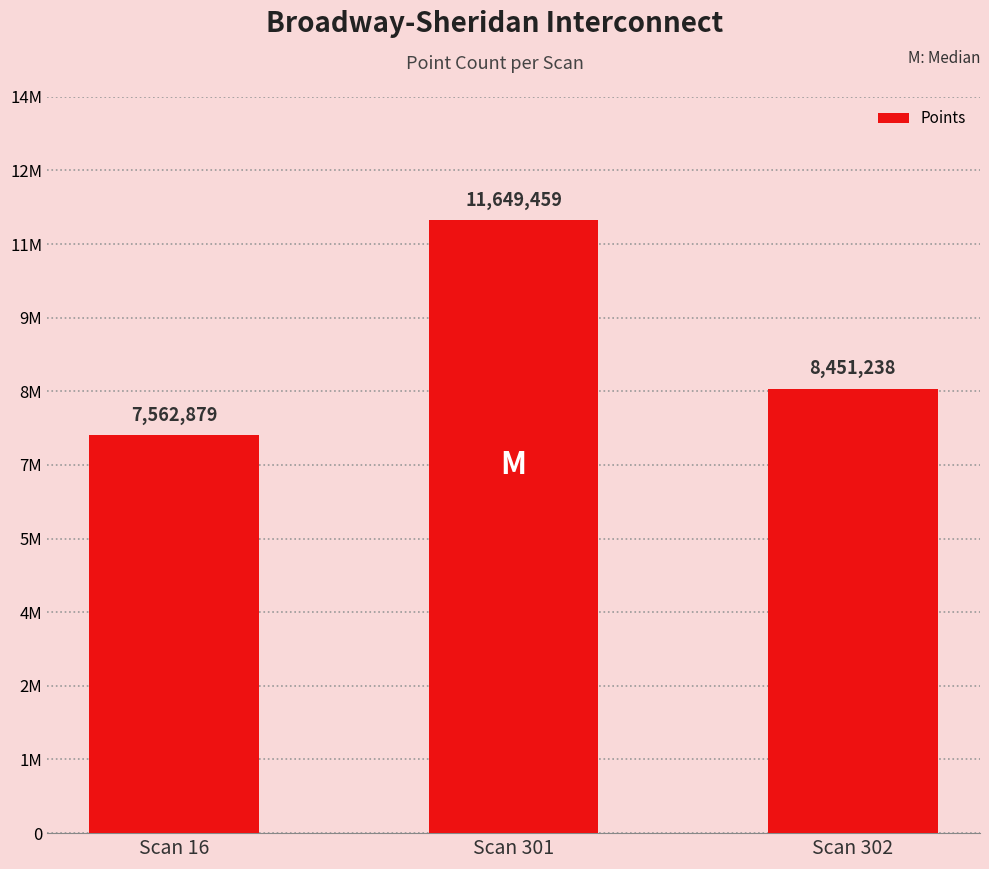

The value at Scan 302 is 8451238. True or false?

True